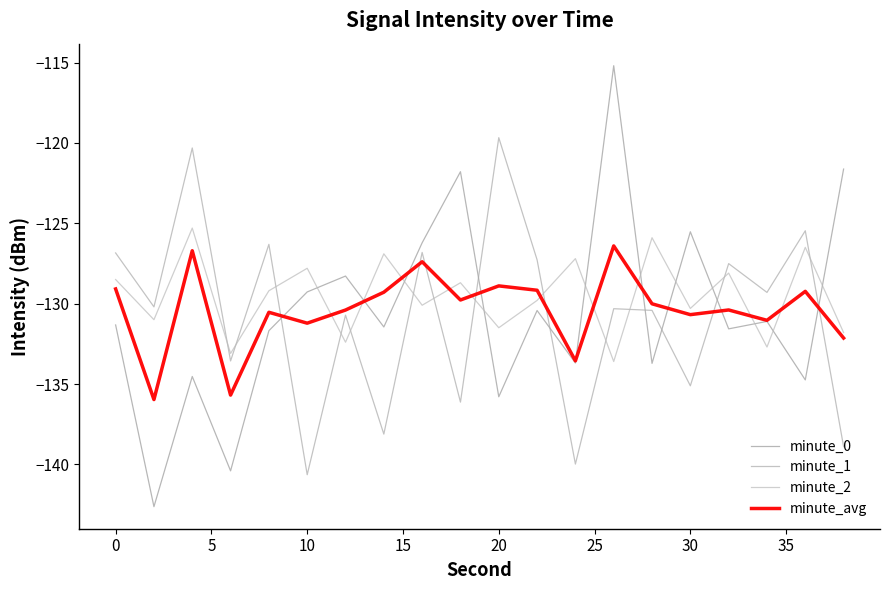

How many intersections are there between minute_2 and minute_avg?

10